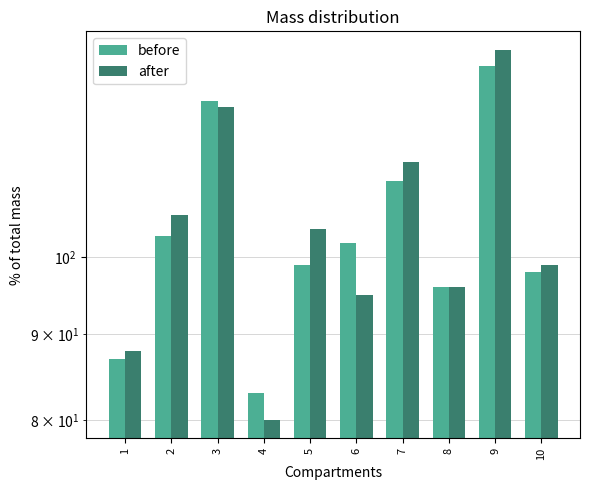

At which label does before reach its minimum?

4